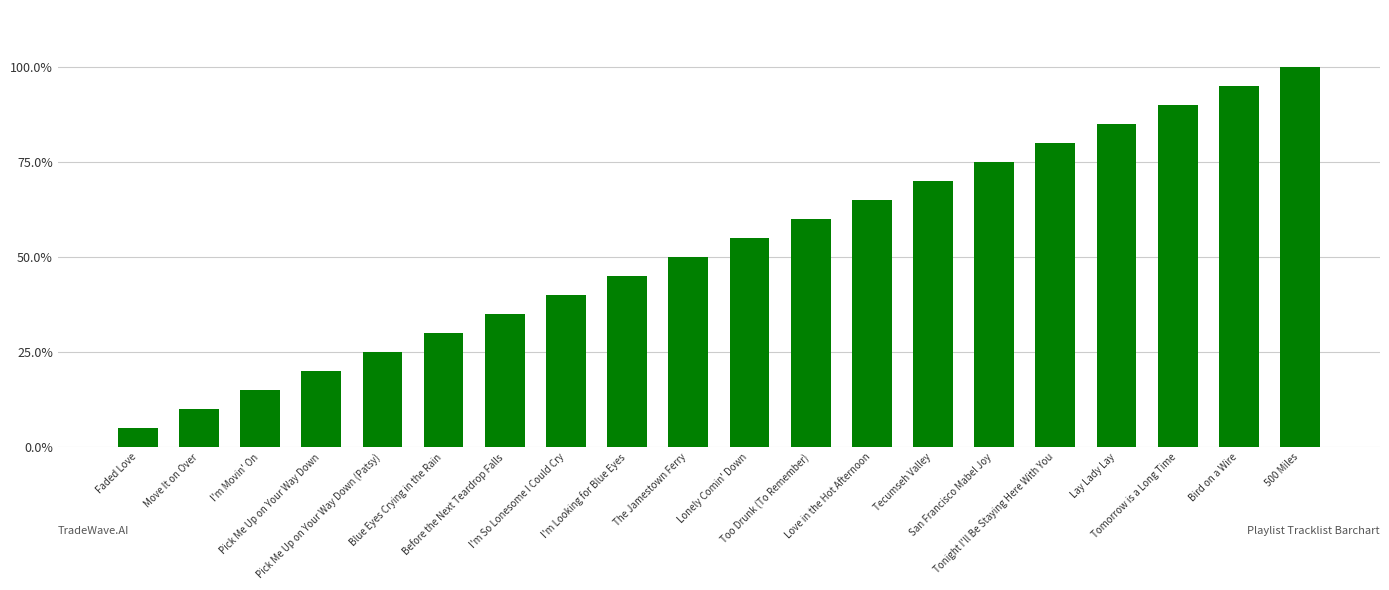

Does the chart contain any negative values?

No